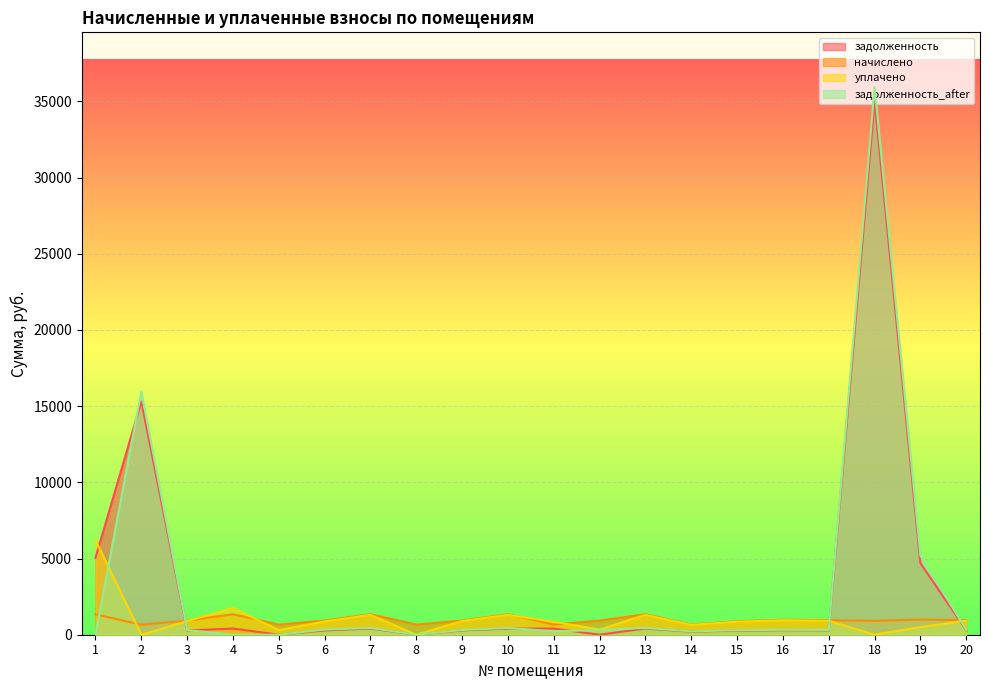

True or false: начислено and задолженность_after intersect in this chart.

True